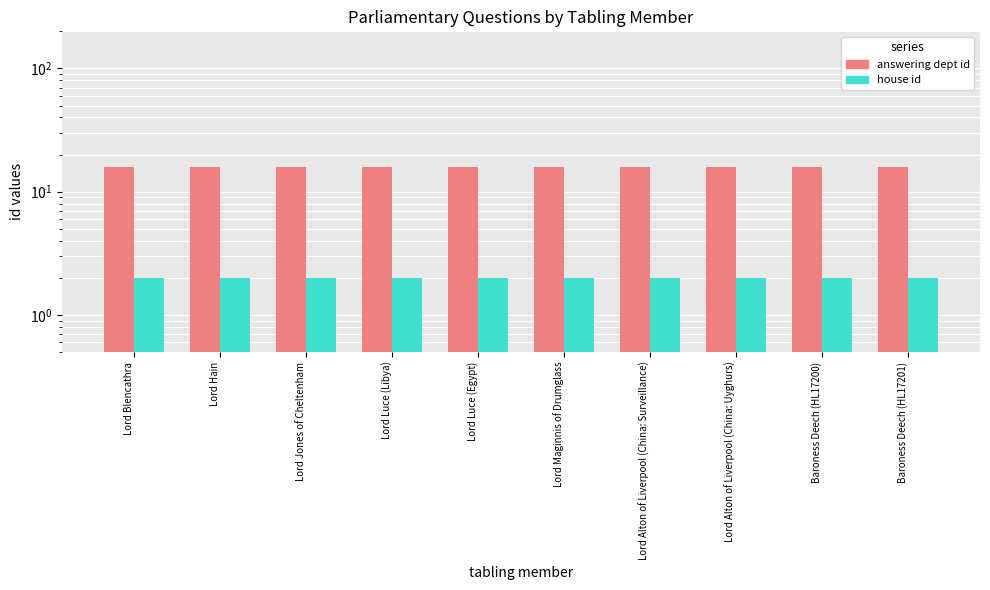

Between Lord Luce (Egypt) and Lord Alton of Liverpool (China: Surveillance), which is larger?

Lord Luce (Egypt)